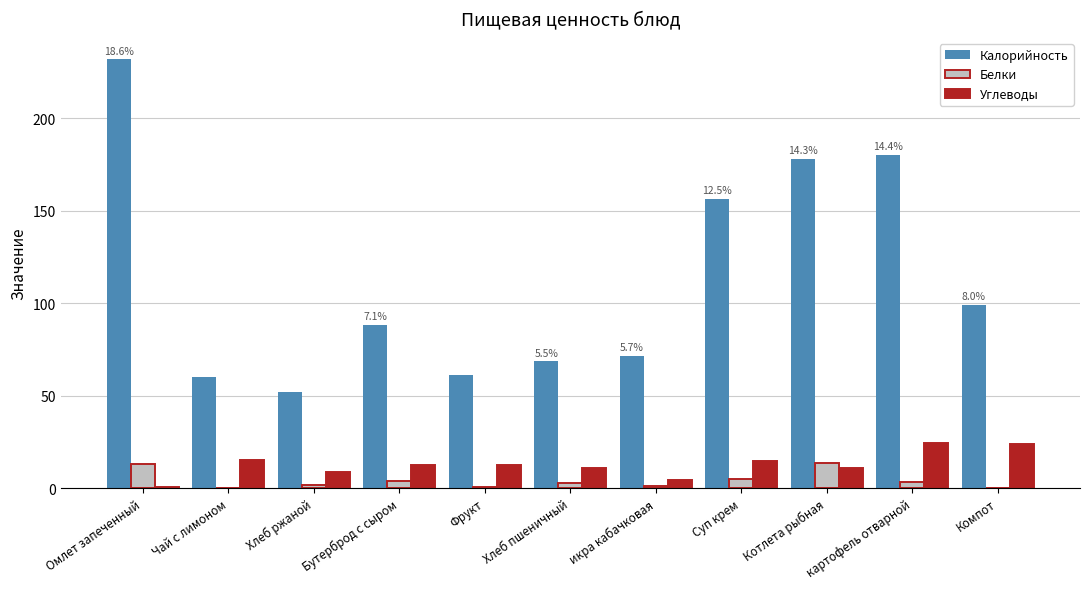

True or false: Углеводы has a value of 12.7 at Фрукт.

True